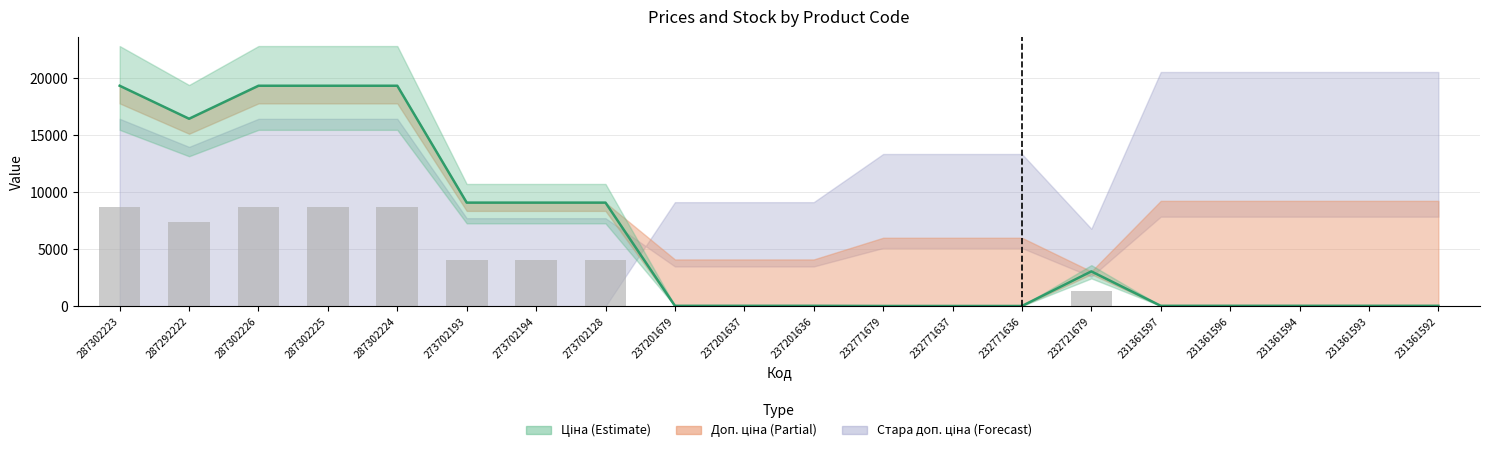

What is the label of the 20th bar from the left?

231361592